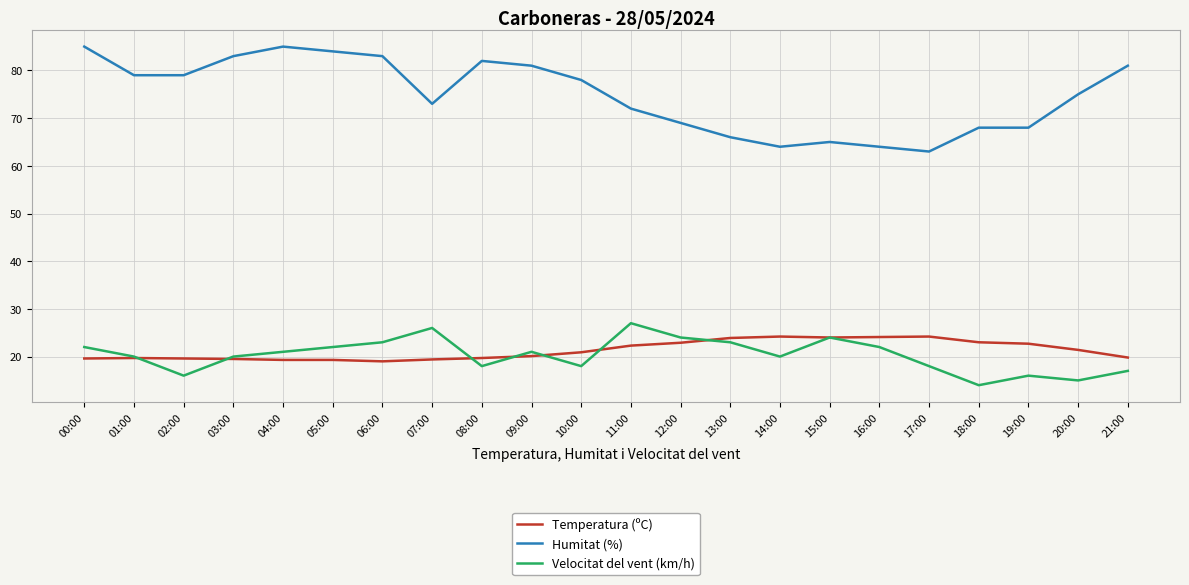

At which category does Humitat (%) reach its first local peak?

04:00